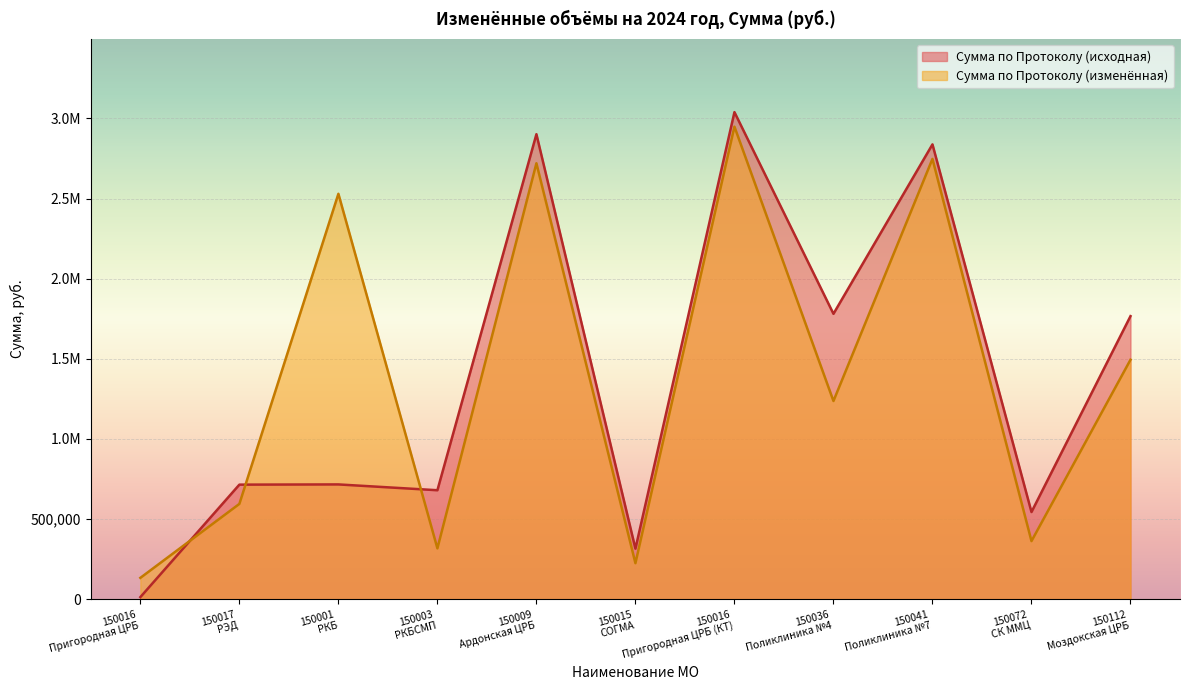

Between 150041
Поликлиника №7 and 150016
Пригородная ЦРБ (КТ), which is larger?

150016
Пригородная ЦРБ (КТ)